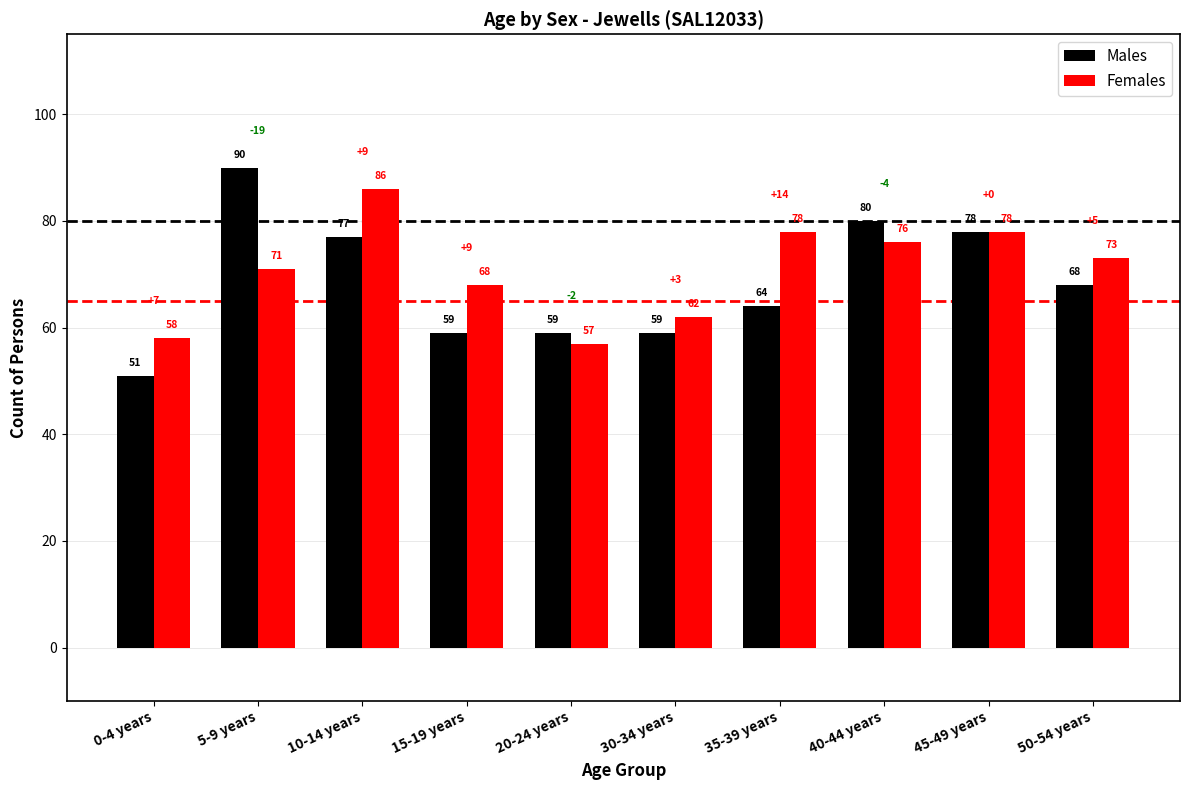

What is the total value across all series at 45-49 years?

156